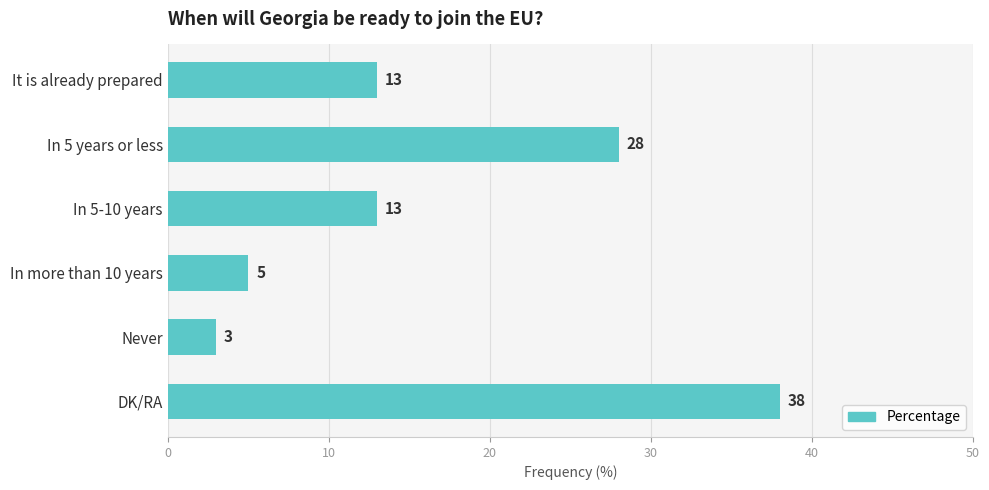

Between In 5-10 years and In more than 10 years, which is larger?

In 5-10 years